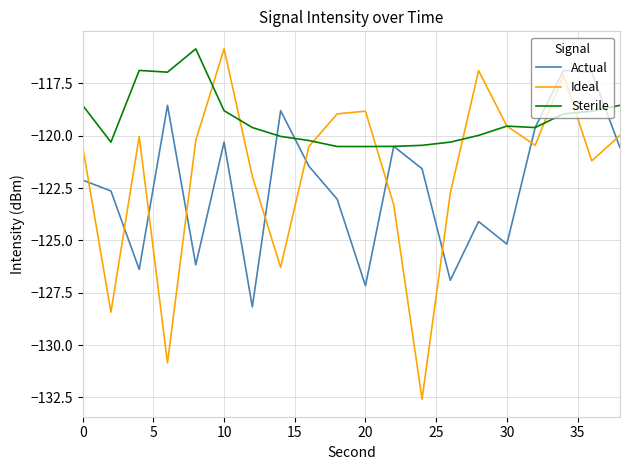

Which series has the widest spread of values?

Ideal